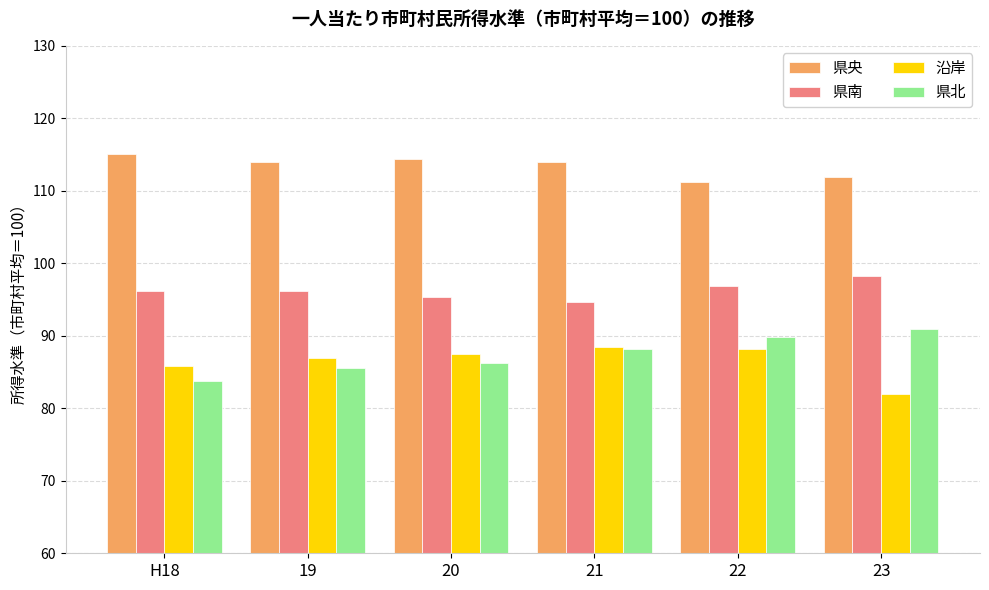

Is the value of 沿岸 at 20 greater than the value of 県南 at 20?

No